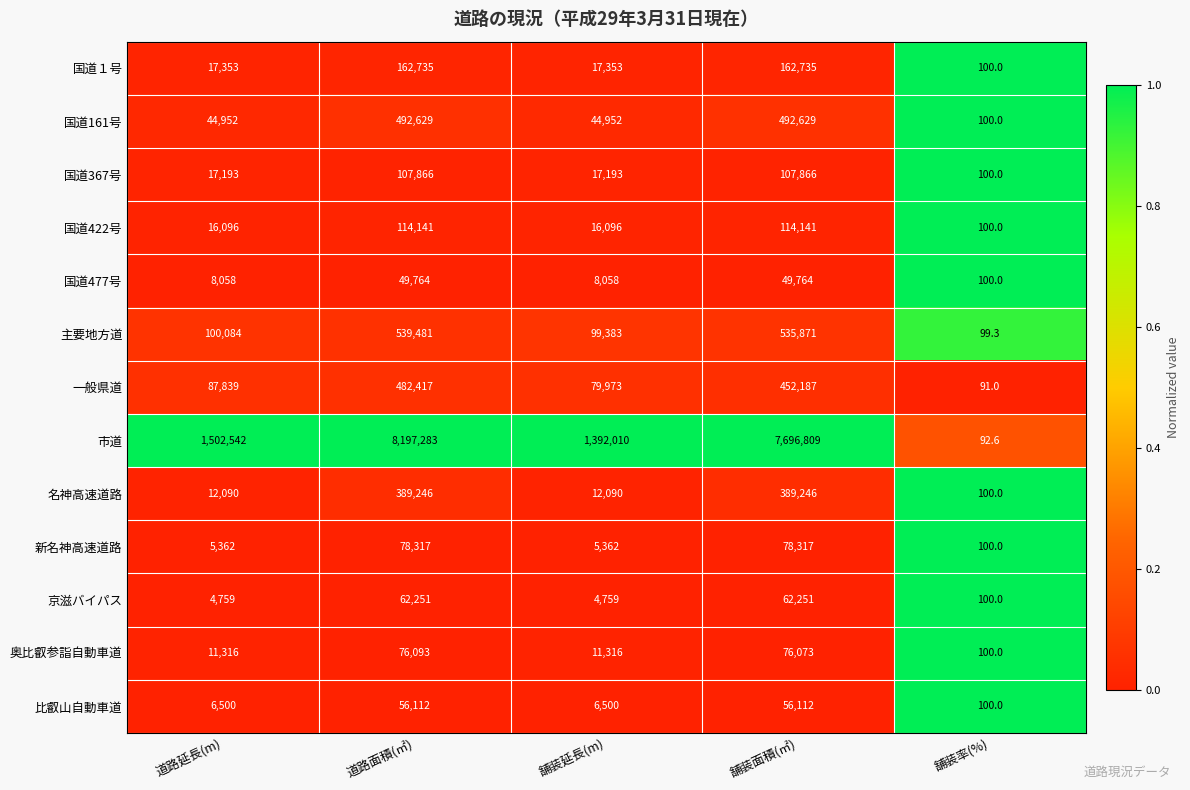

At which category does the chart reach its peak across all series?

道路面積(㎡)